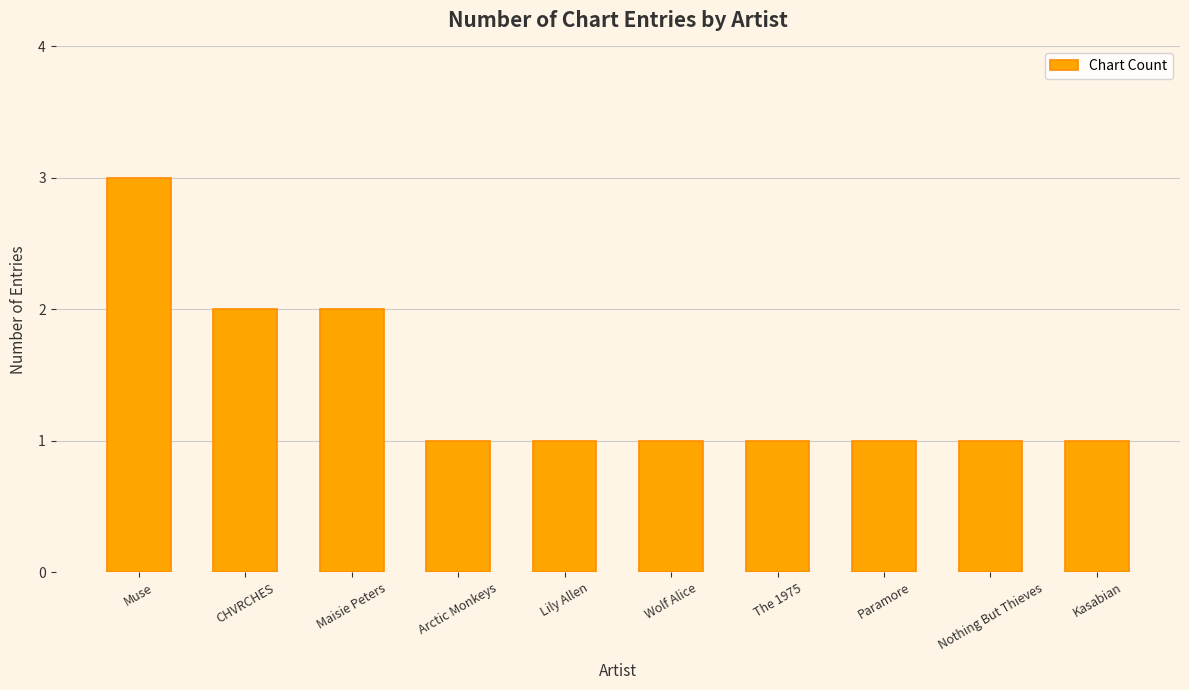

What is the ratio of the value at Arctic Monkeys to the value at Muse?

0.3